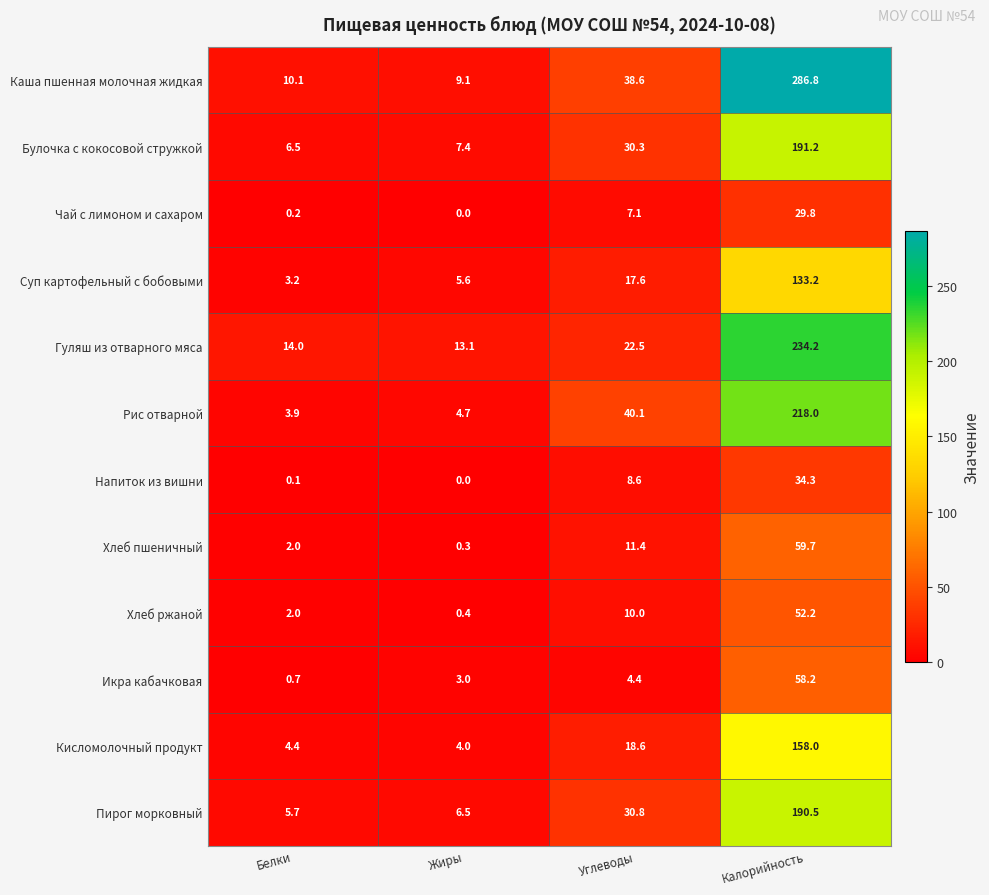

What is the greatest value displayed?

286.8